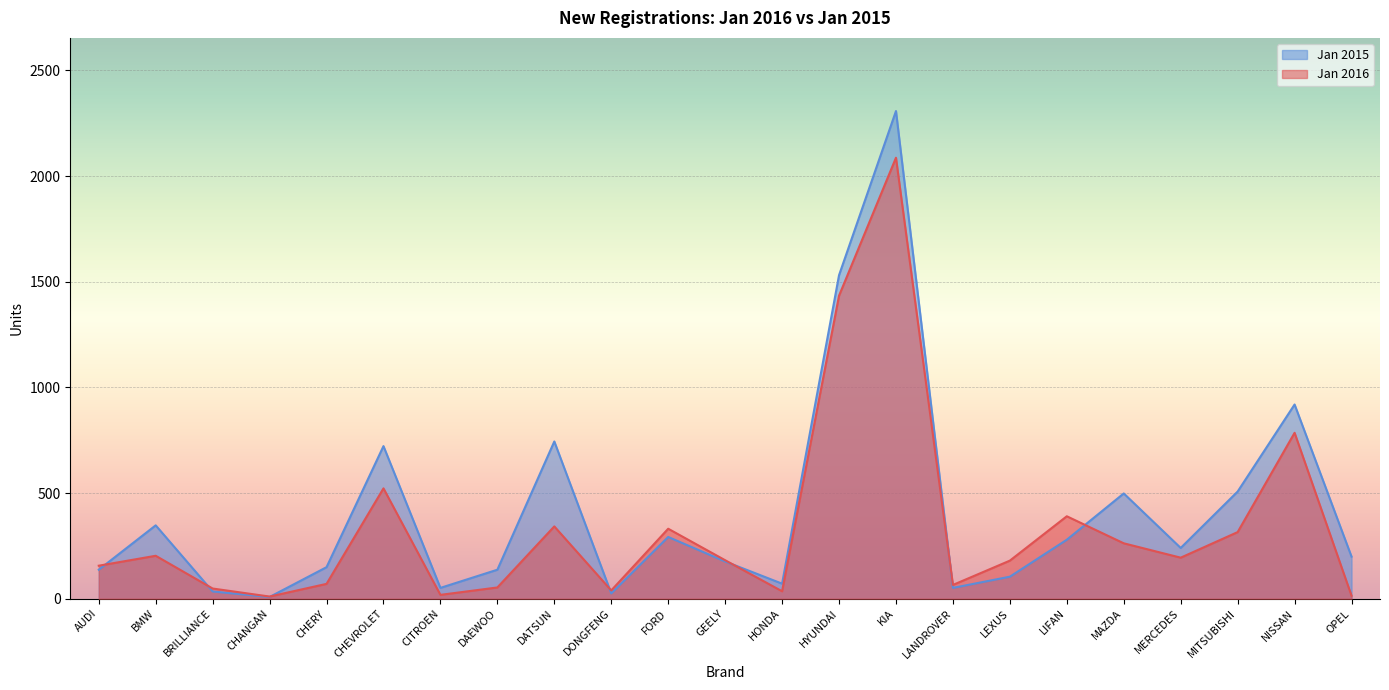

At which category does Jan 2016 reach its first local valley?

CHANGAN